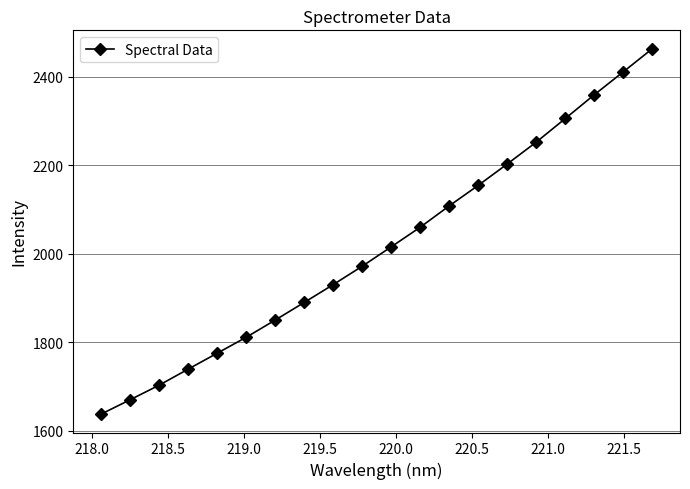

Reading left to right, list all the values displayed in this chart.

1637.0	1669.4	1702.4	1738.7	1774.7	1810.7	1849.6	1889.5	1929.8	1971.4	2015.3	2059.6	2107.9	2154.2	2202.6	2252.0	2305.3	2359.0	2410.8	2463.1